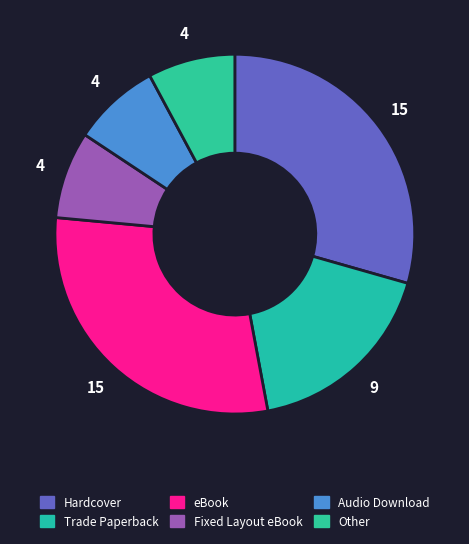

Is it true that Audio Download is 21% of the pie?

False